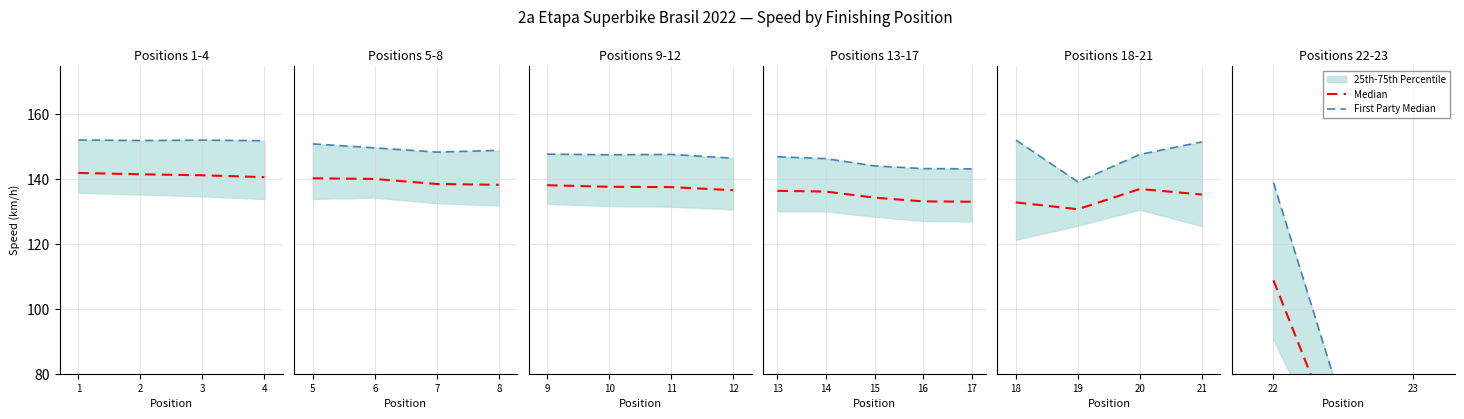

Is the value of Median at 23 greater than the value of First Party Median at 23?

No